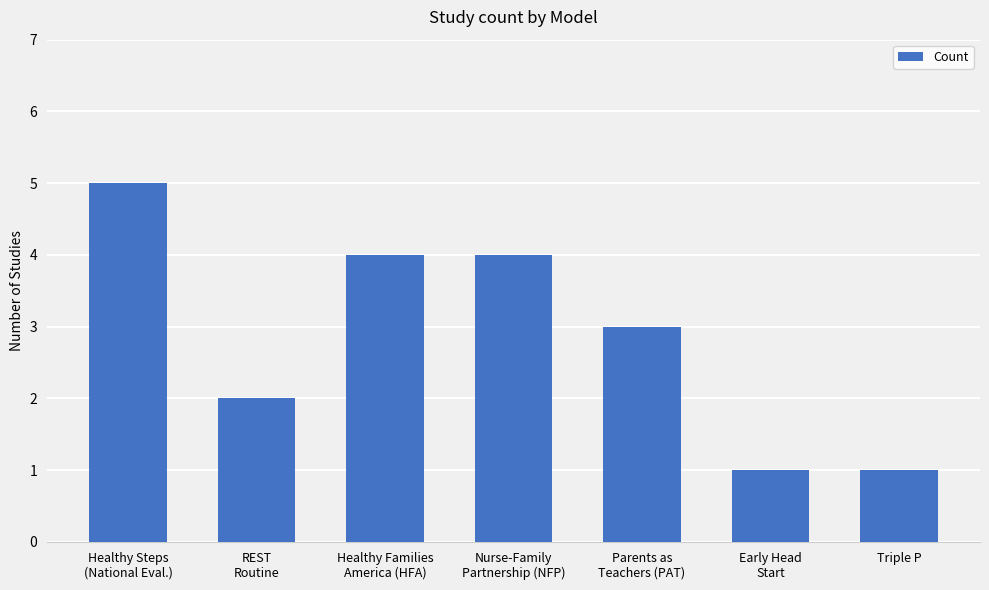

How many categories are shown in the chart?

7